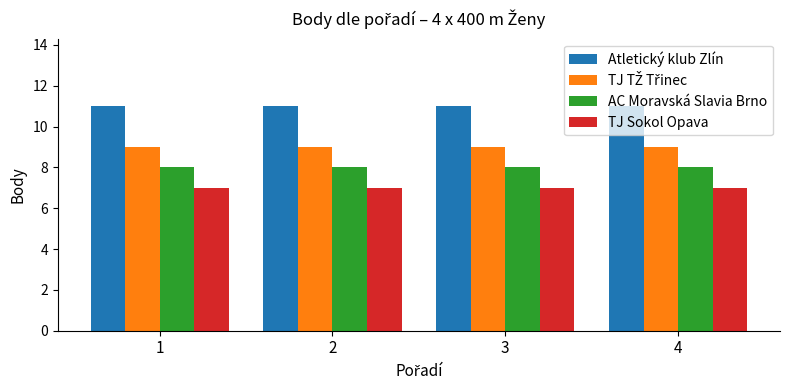

The TJ Sokol Opava series shows 7 at 4. True or false?

True